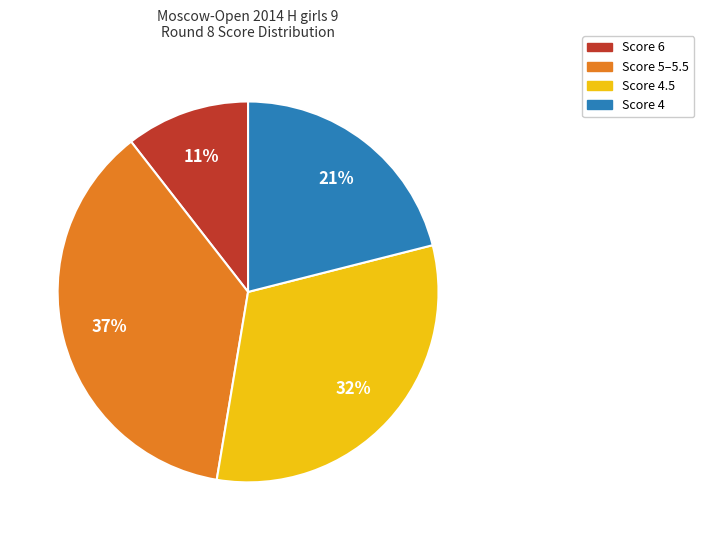

Count the number of slices in the pie.

4